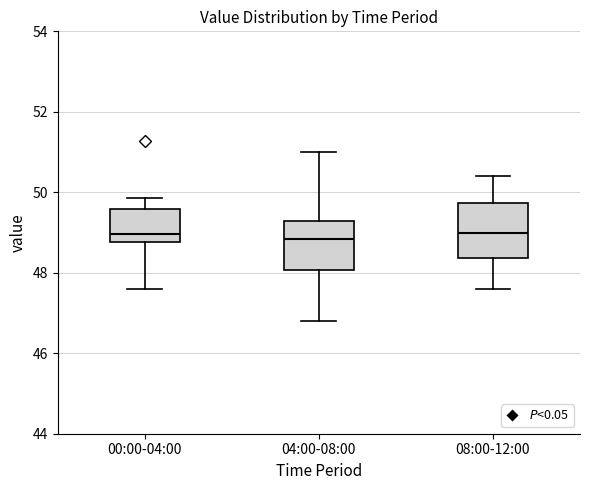

Reading left to right, read every box against the y-axis: the position of its median line, the range the box covers, and the ends of its whiskers. The values are not printed on the chart, so give them approximately, as read against the axis.

00:00-04:00: median 49.0, box 48.8 to 49.6, whiskers 47.6 to 49.8
04:00-08:00: median 48.8, box 48.0 to 49.2, whiskers 46.8 to 51.0
08:00-12:00: median 49.0, box 48.4 to 49.8, whiskers 47.6 to 50.4